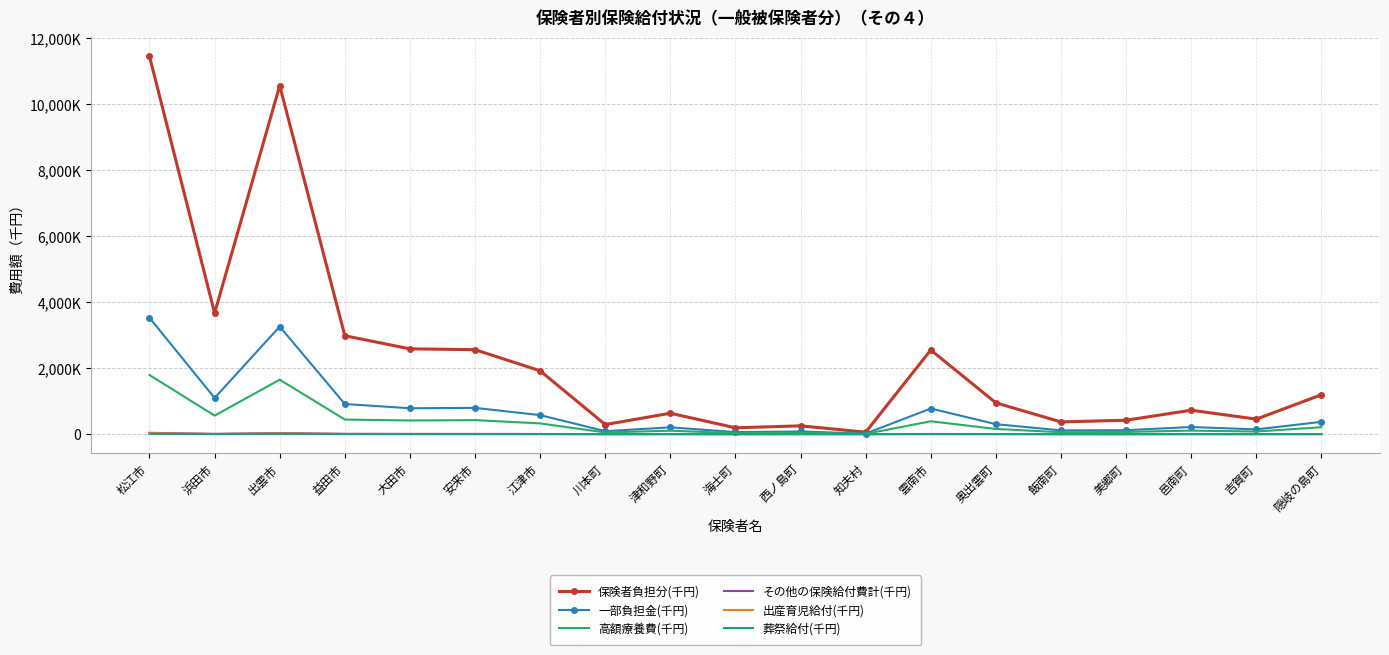

What is the sum of all 高額療養費(千円) values?

6915826